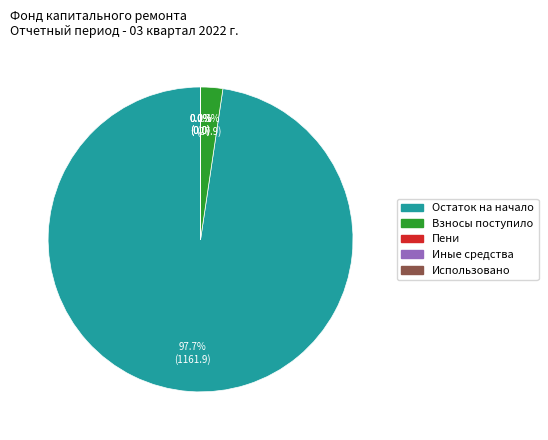

What percentage do Взносы поступило and Остаток на начало together represent?

100.0%